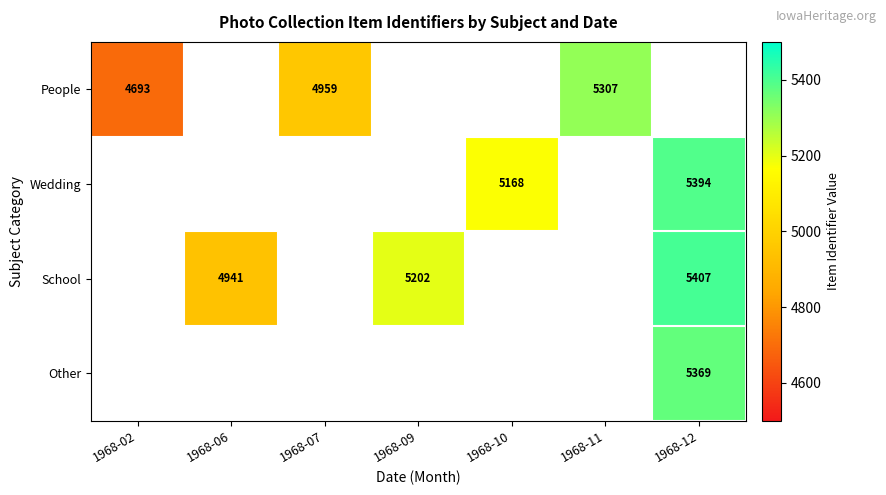

Is the value of School at 1968-12 greater than the value of Other at 1968-12?

Yes